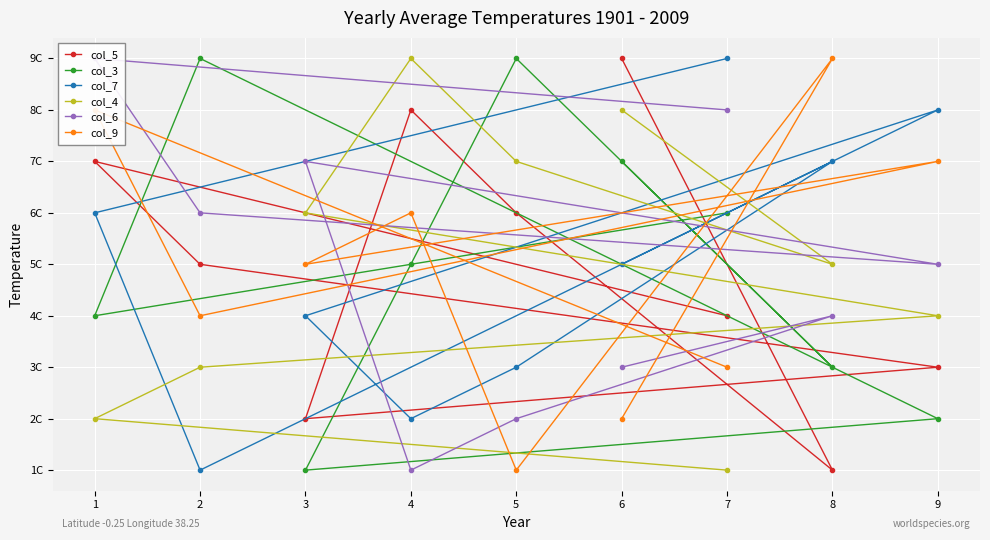

What is the difference between the second highest and second lowest values in the col_7 series?

6